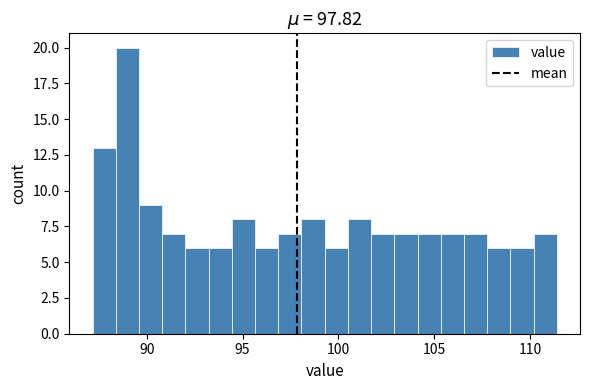

Around what value on the x-axis is the tallest bar? Give the approximate position of its centre, as read against the axis.

89.0